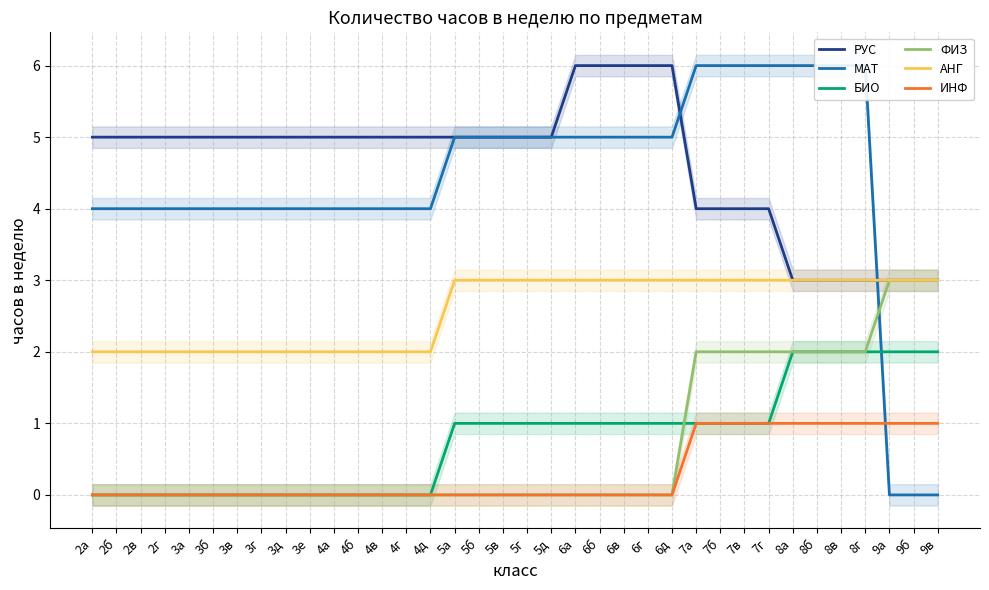

Reading left to right, transcribe all the data shown in this chart.

РУС: 5	5	5	5	5	5	5	5	5	5	5	5	5	5	5	5	5	5	5	5	6	6	6	6	6	4	4	4	4	3	3	3	3	3	3	3
МАТ: 4	4	4	4	4	4	4	4	4	4	4	4	4	4	4	5	5	5	5	5	5	5	5	5	5	6	6	6	6	6	6	6	6	0	0	0
БИО: 0	0	0	0	0	0	0	0	0	0	0	0	0	0	0	1	1	1	1	1	1	1	1	1	1	1	1	1	1	2	2	2	2	2	2	2
ФИЗ: 0	0	0	0	0	0	0	0	0	0	0	0	0	0	0	0	0	0	0	0	0	0	0	0	0	2	2	2	2	2	2	2	2	3	3	3
АНГ: 2	2	2	2	2	2	2	2	2	2	2	2	2	2	2	3	3	3	3	3	3	3	3	3	3	3	3	3	3	3	3	3	3	3	3	3
ИНФ: 0	0	0	0	0	0	0	0	0	0	0	0	0	0	0	0	0	0	0	0	0	0	0	0	0	1	1	1	1	1	1	1	1	1	1	1